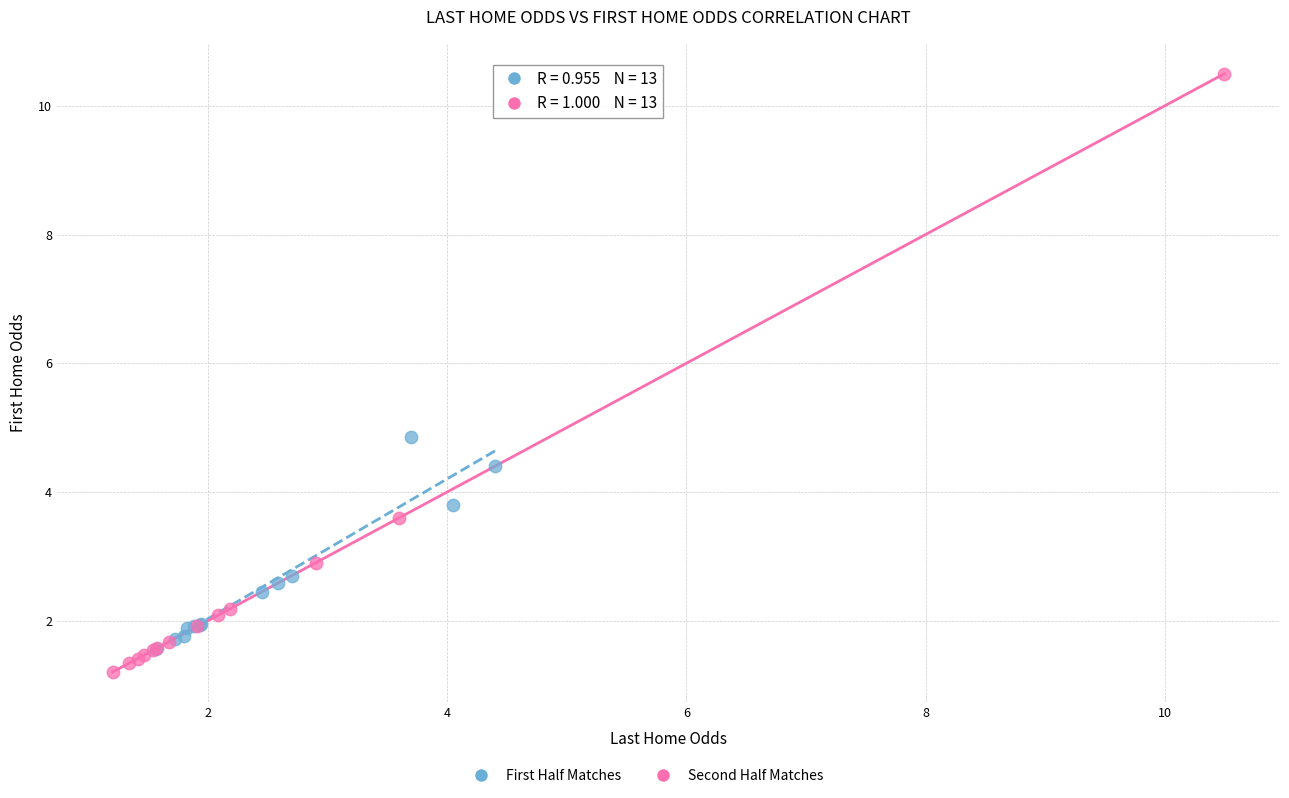

Which series has the widest spread of Y values?

Second Half Matches